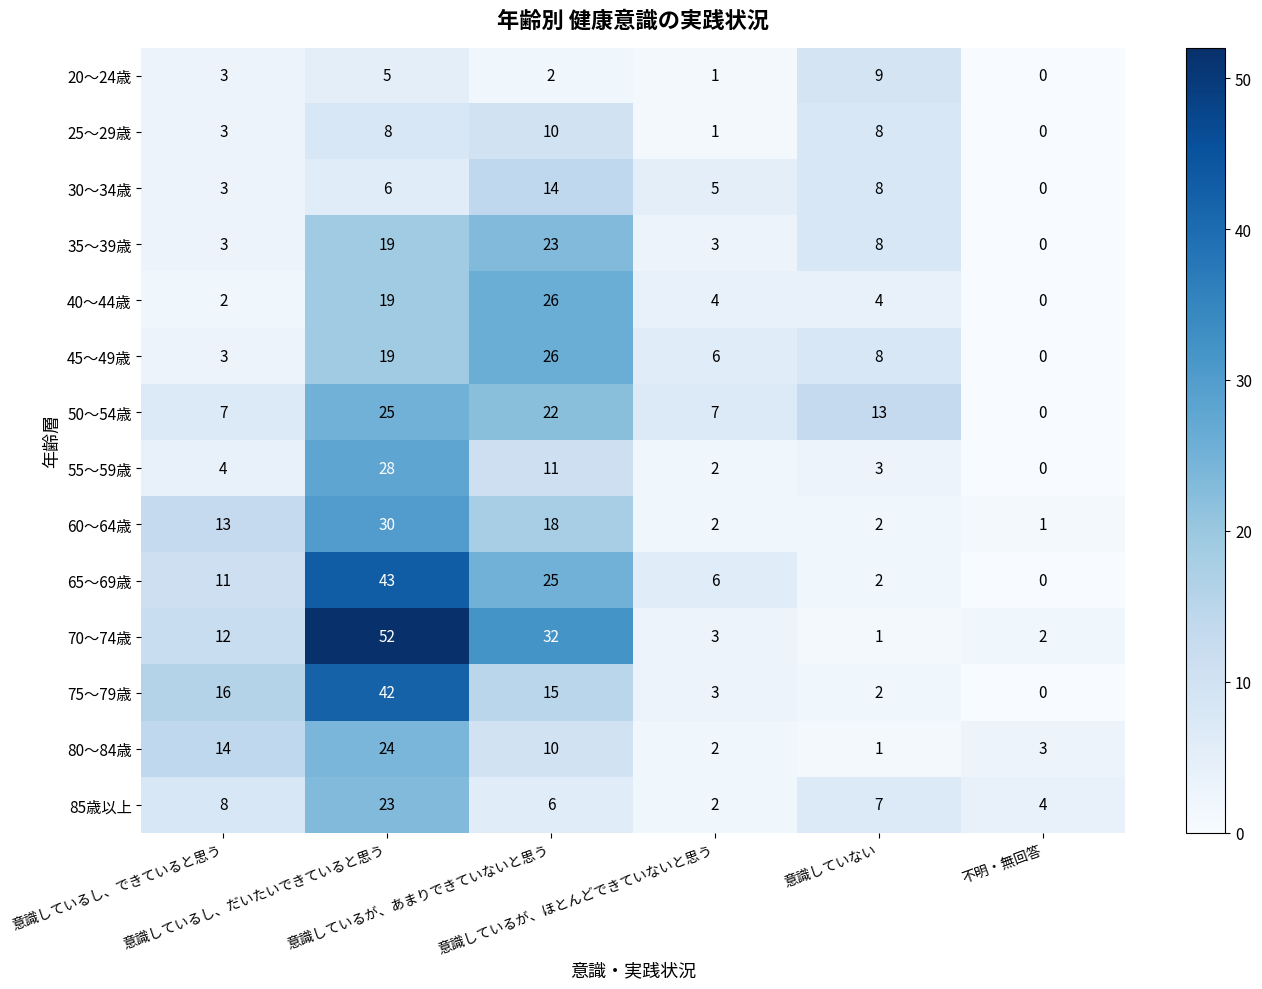

What is the greatest value displayed?

52